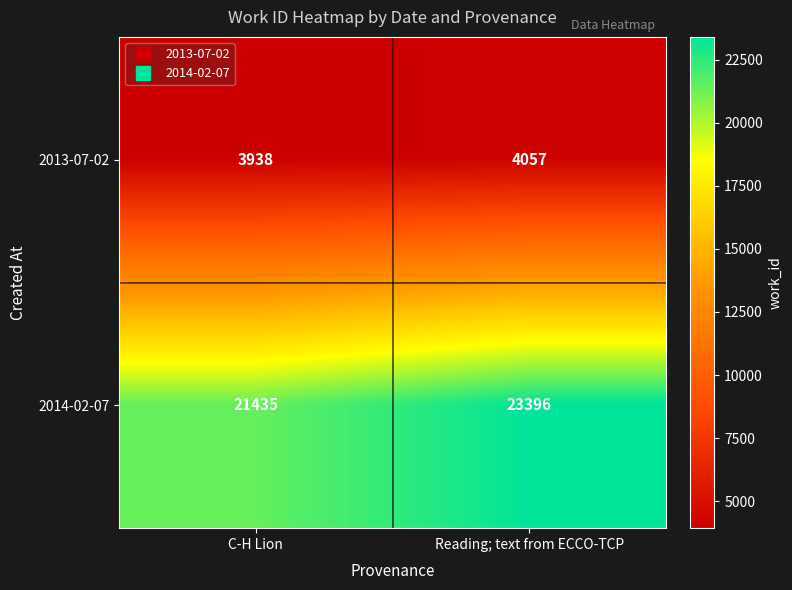

True or false: 2014-02-07 has a value of 40188 at Reading; text from ECCO-TCP.

False